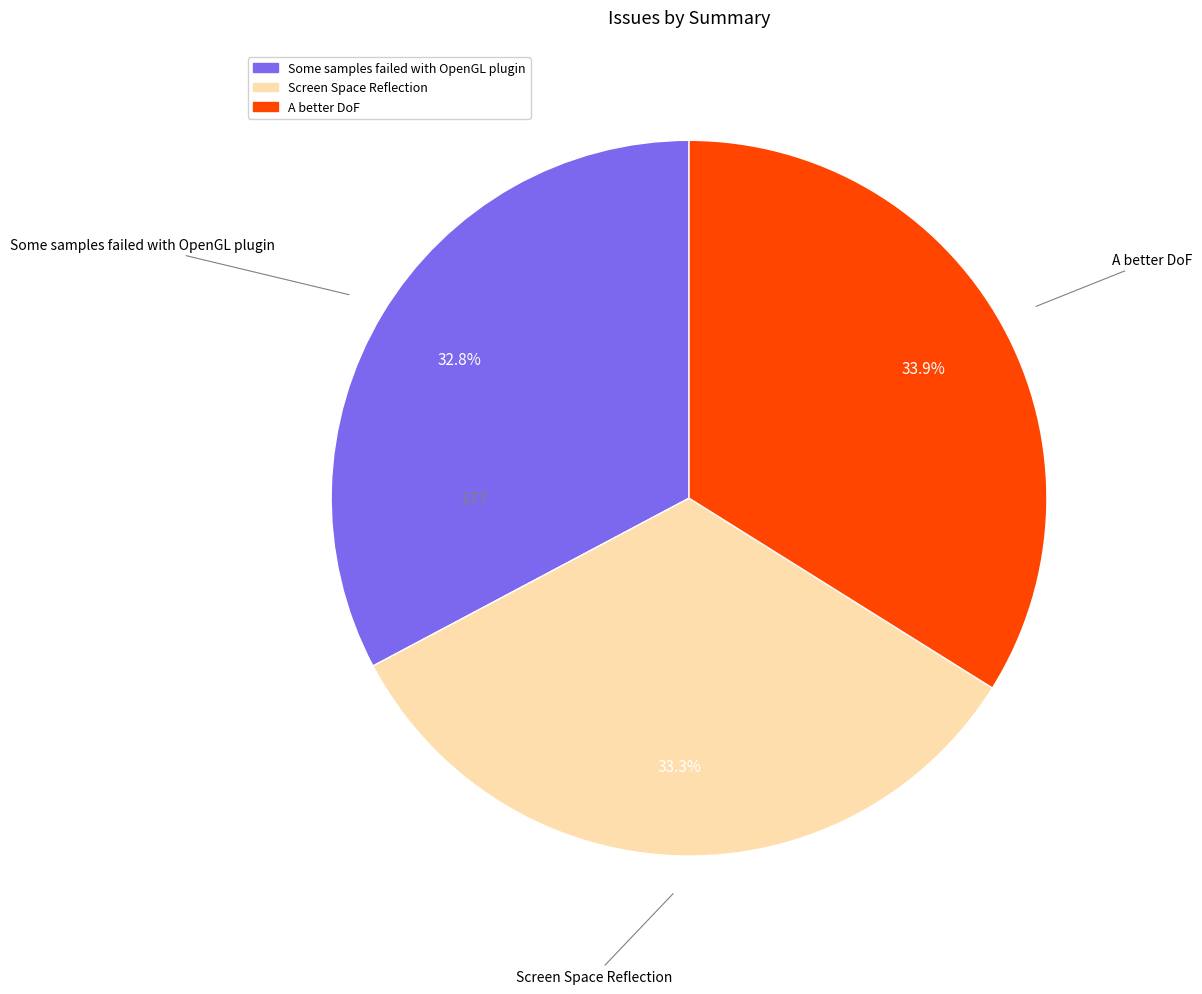

How many slices are in this pie chart?

3